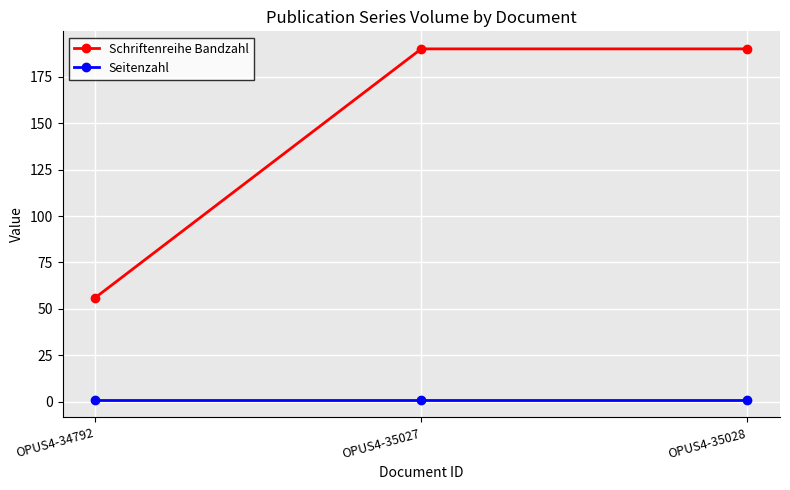

Which series has the largest total across all categories?

Schriftenreihe Bandzahl